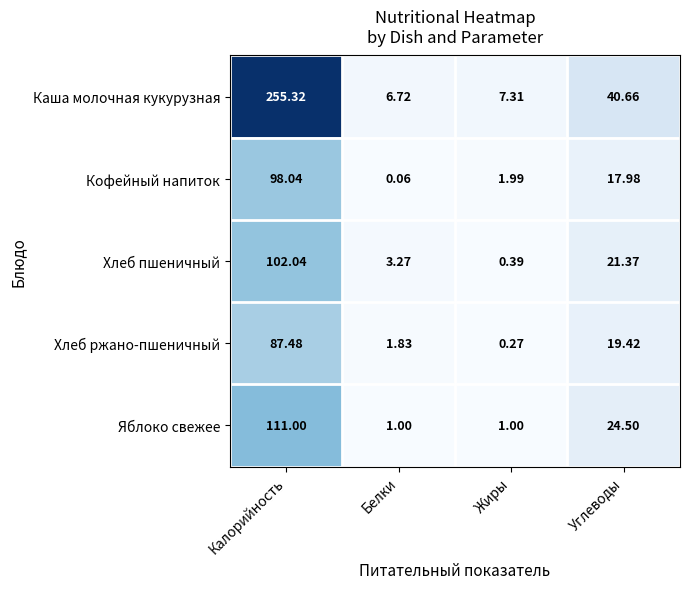

Which label corresponds to the largest value in the chart?

Калорийность